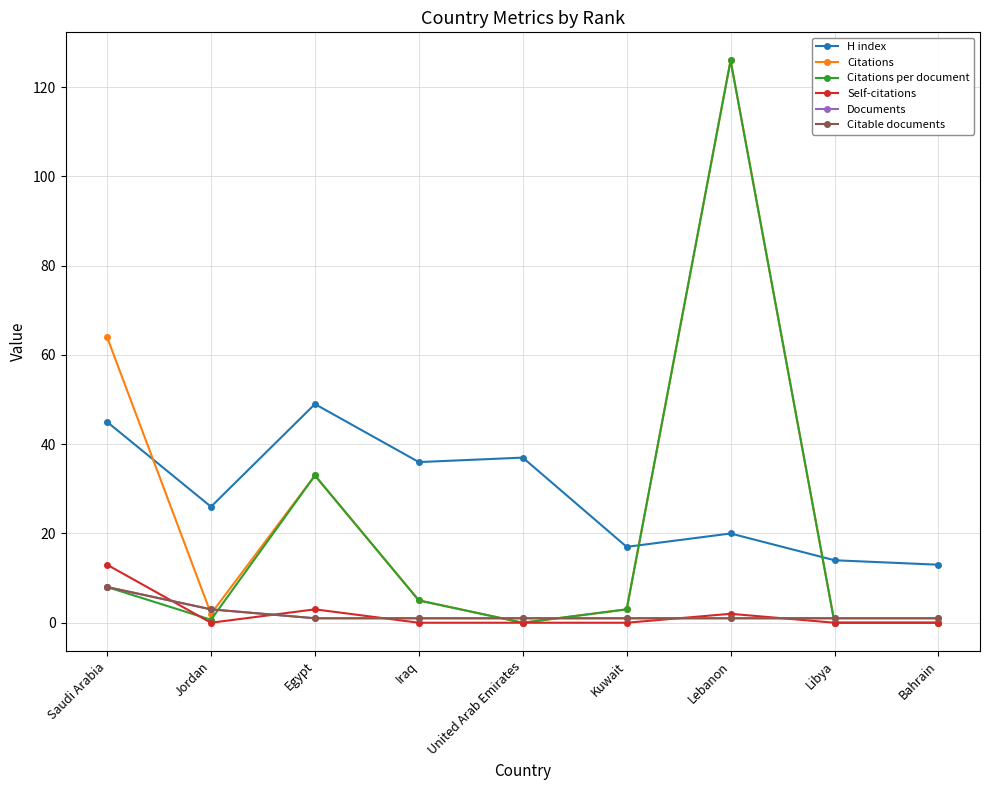

Is this an area chart (filled region under the line)?

No